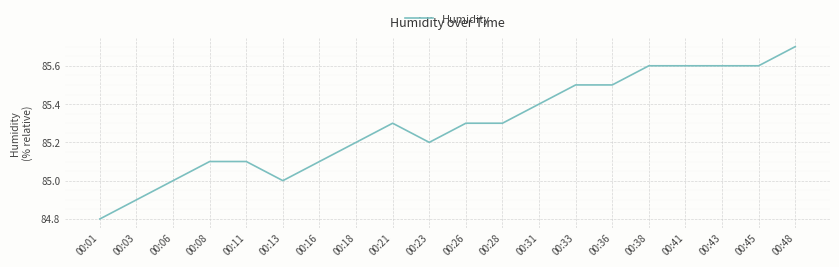

Does the chart display data point markers on the line(s)?

No